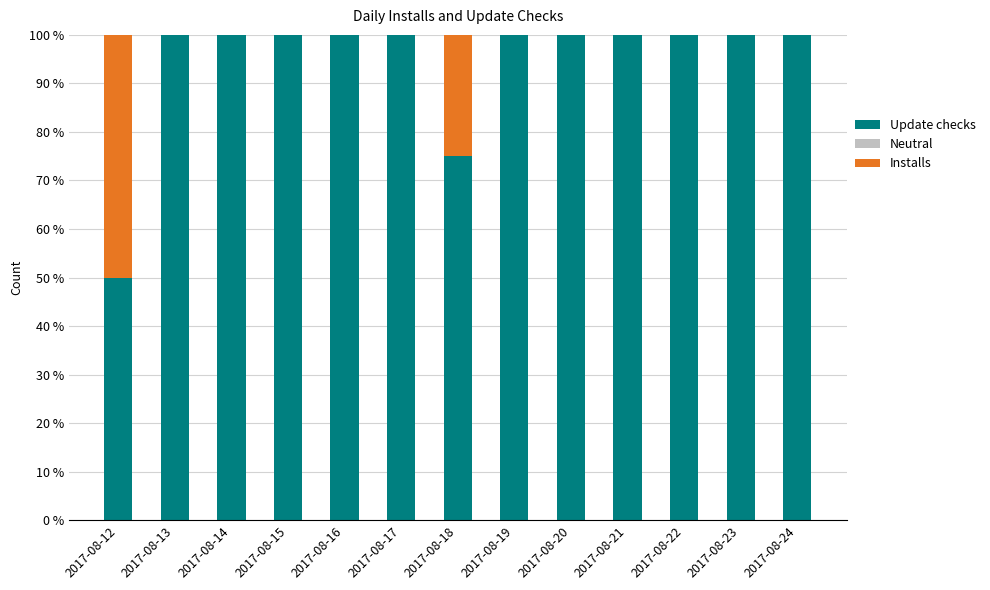

Reading right to left, what are the values for Update checks?

2017-08-24=100	2017-08-23=100	2017-08-22=100	2017-08-21=100	2017-08-20=100	2017-08-19=100	2017-08-18=75	2017-08-17=100	2017-08-16=100	2017-08-15=100	2017-08-14=100	2017-08-13=100	2017-08-12=50